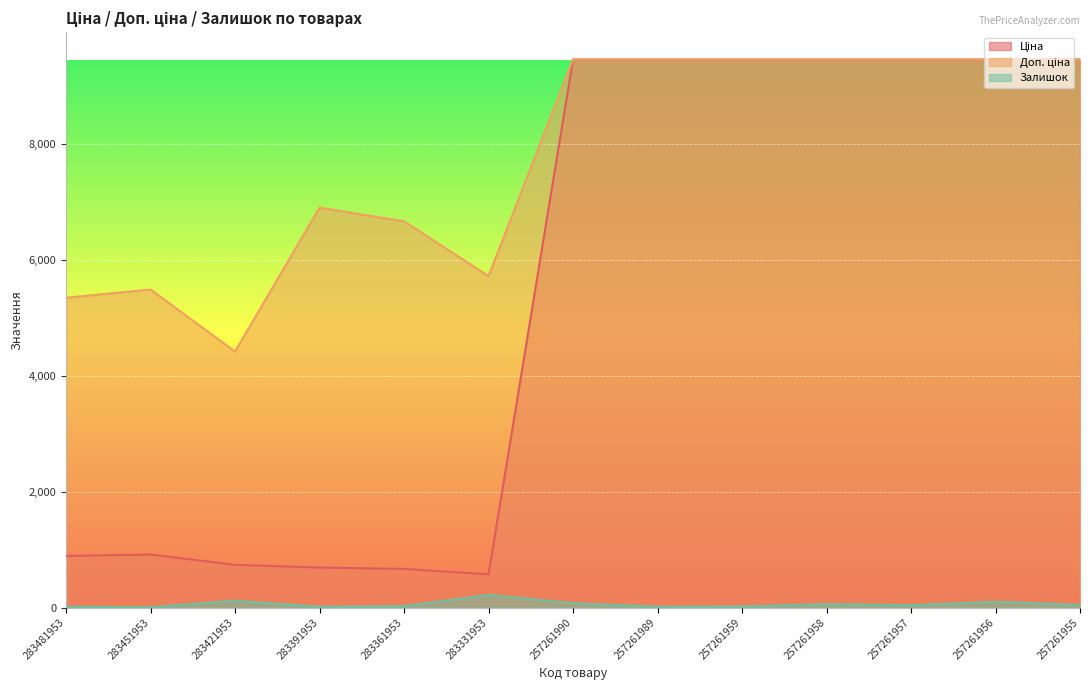

The value of Доп. ціна at 283481953 is 8375.9. True or false?

False